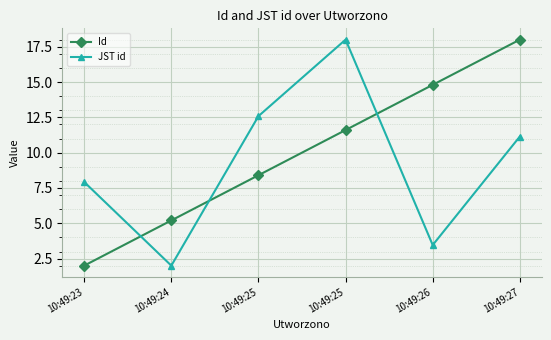

Which category has the highest value in the JST id series?

10:49:25